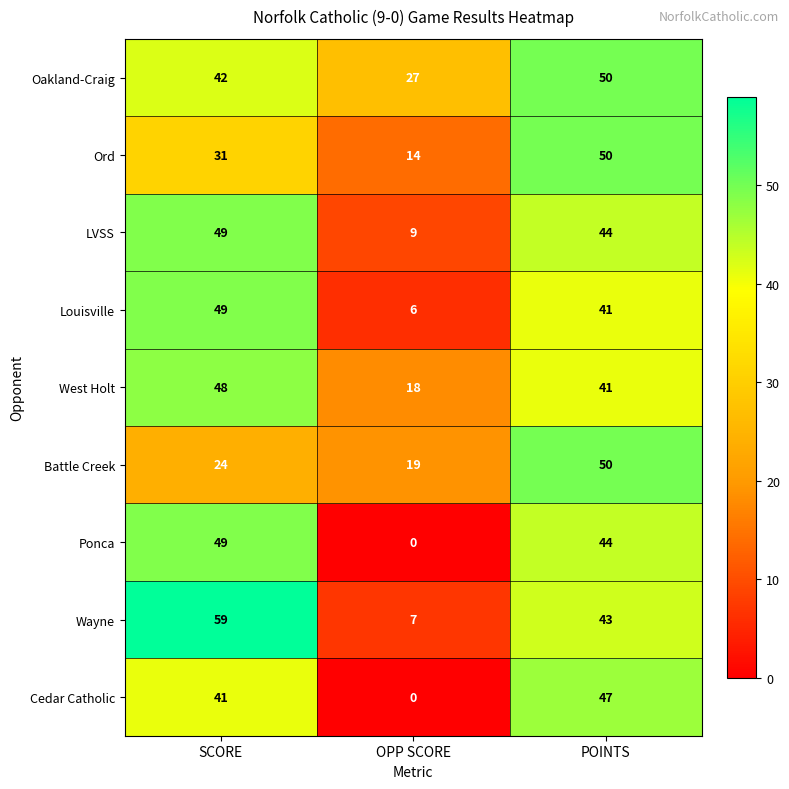

At which label does LVSS reach its peak?

SCORE